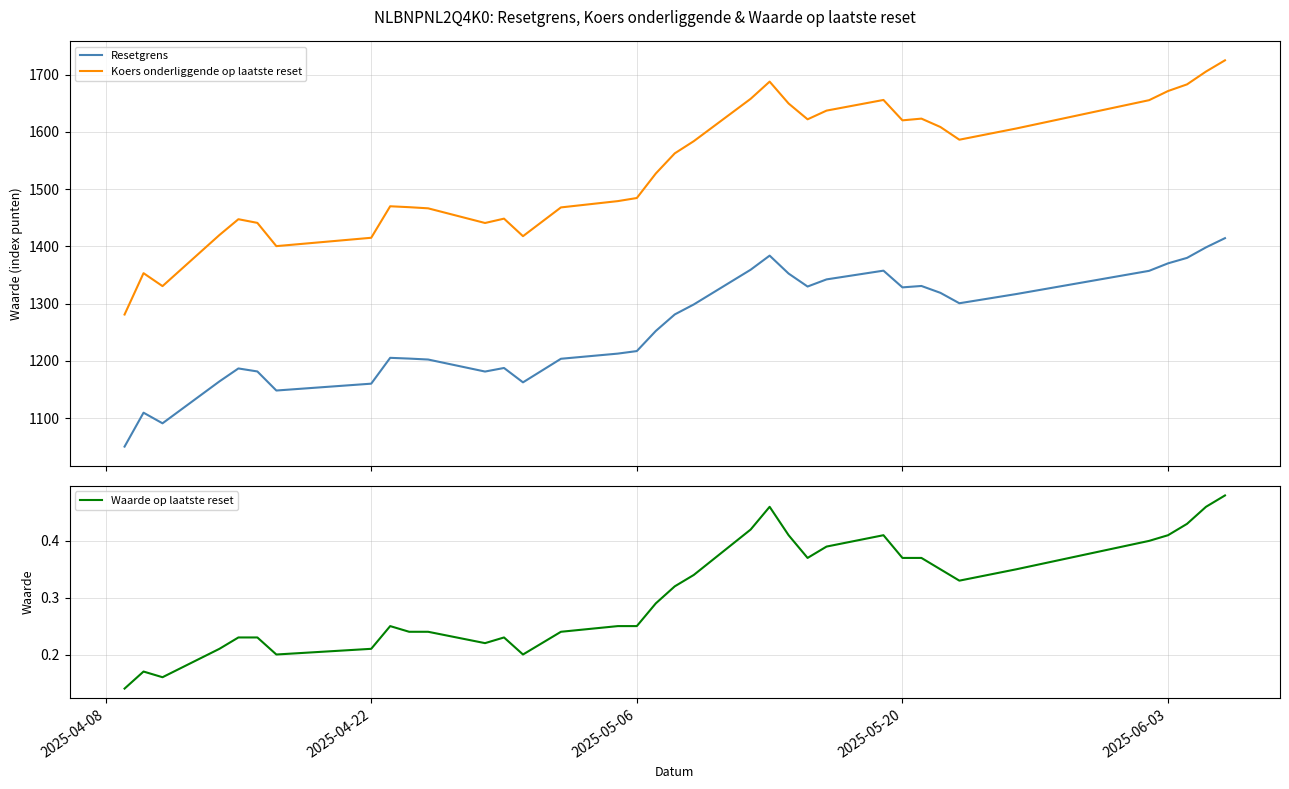

True or false: Koers onderliggende op laatste reset and Resetgrens cross at least once.

False